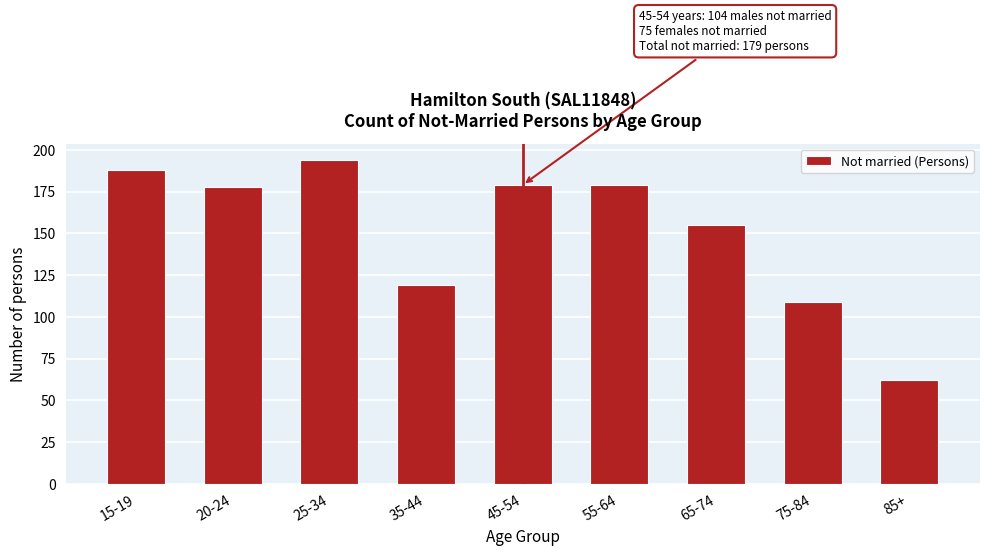

Reading left to right, list all the values displayed in this chart.

15-19=188	20-24=178	25-34=194	35-44=119	45-54=179	55-64=179	65-74=155	75-84=109	85+=62